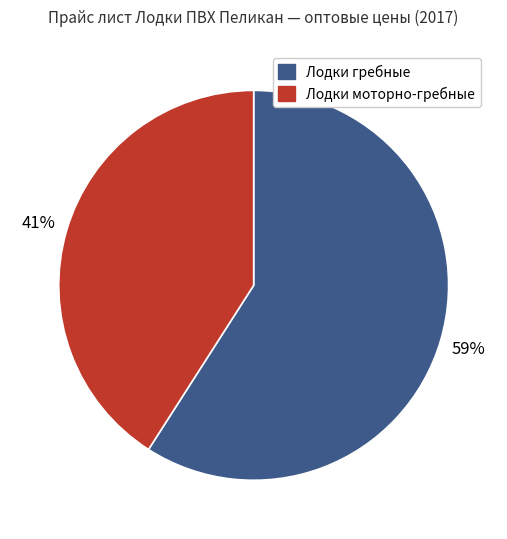

What is the smallest slice in the pie chart?

Лодки моторно-гребные